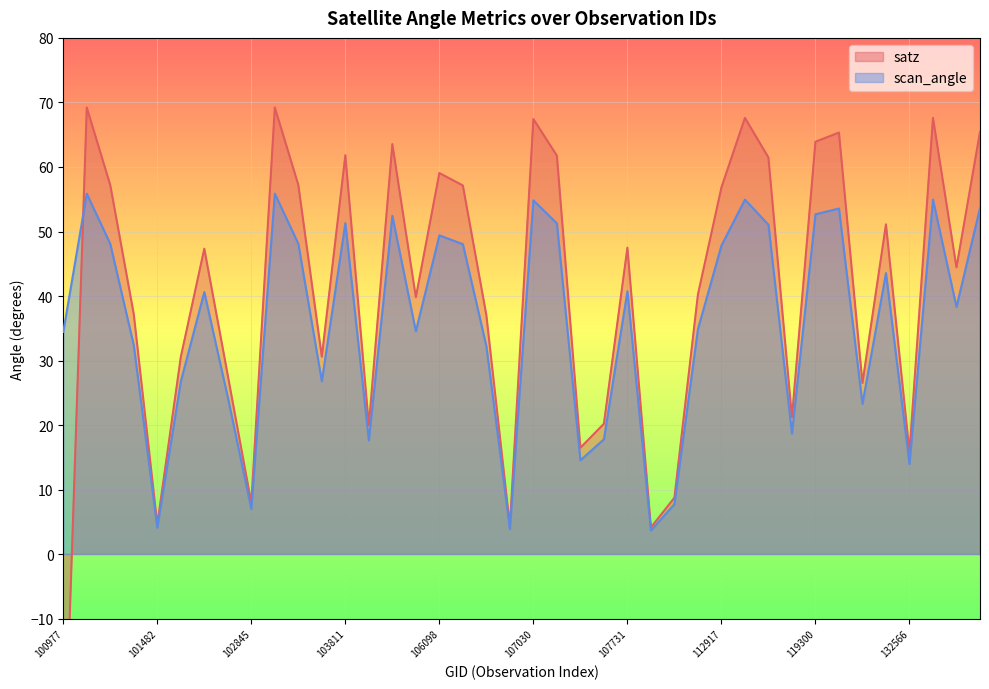

What is the sum of the scan_angle values at 106467 and 119300?

84.9